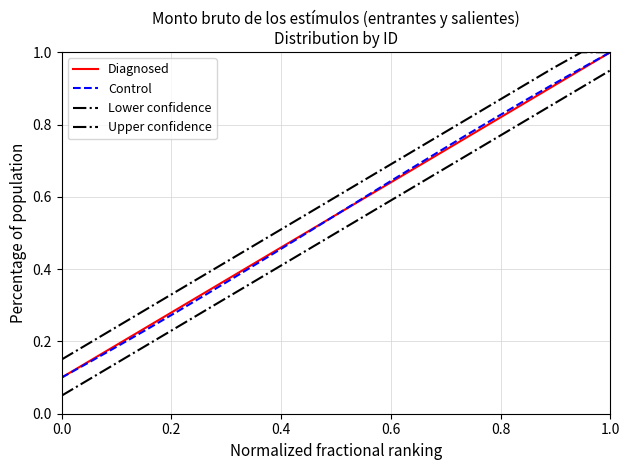

What is the sum of all Control values?

11.0